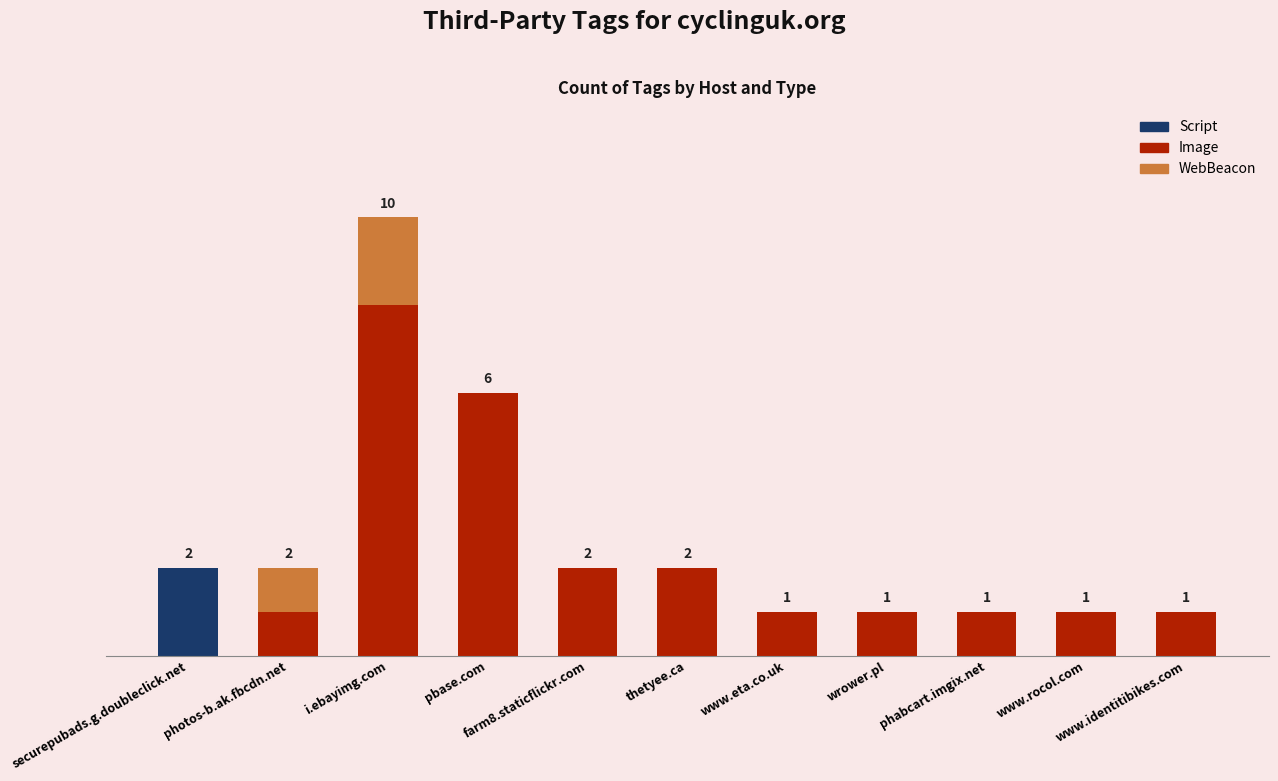

Are the bars horizontal?

No